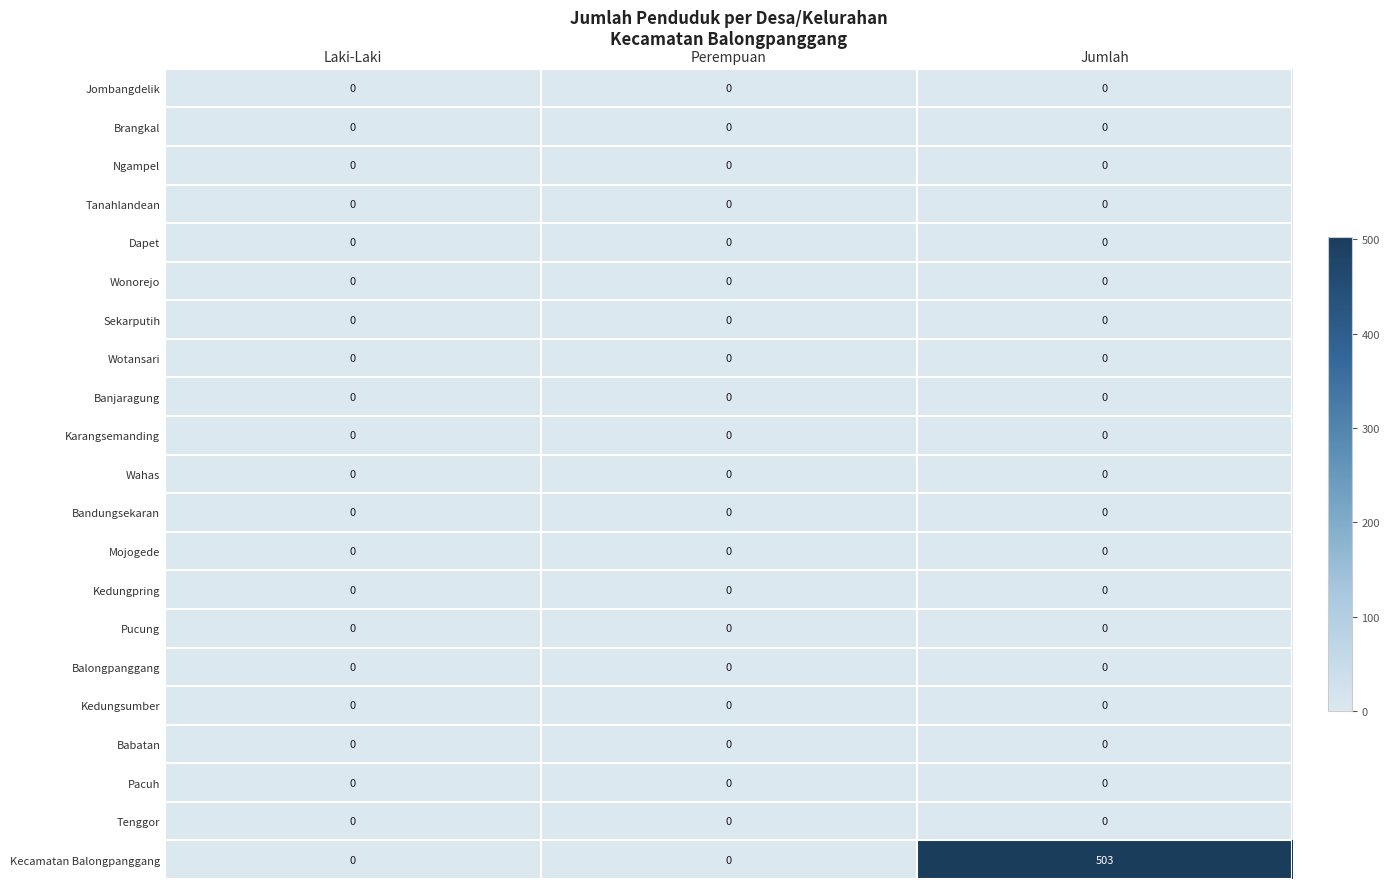

At how many categories does at least one series exceed 1?

1